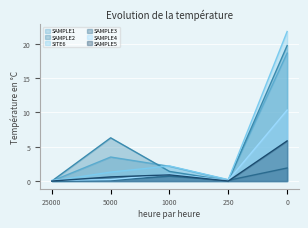

Which series has the widest spread of values?

SITE6